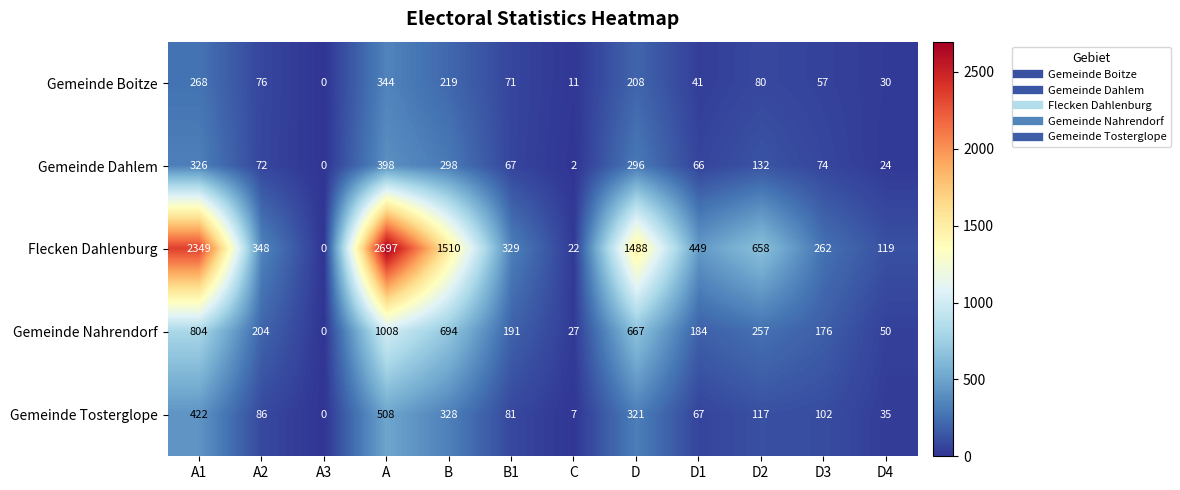

Rank the series by their maximum value, from highest to lowest.

Flecken Dahlenburg, Gemeinde Nahrendorf, Gemeinde Tosterglope, Gemeinde Dahlem, Gemeinde Boitze